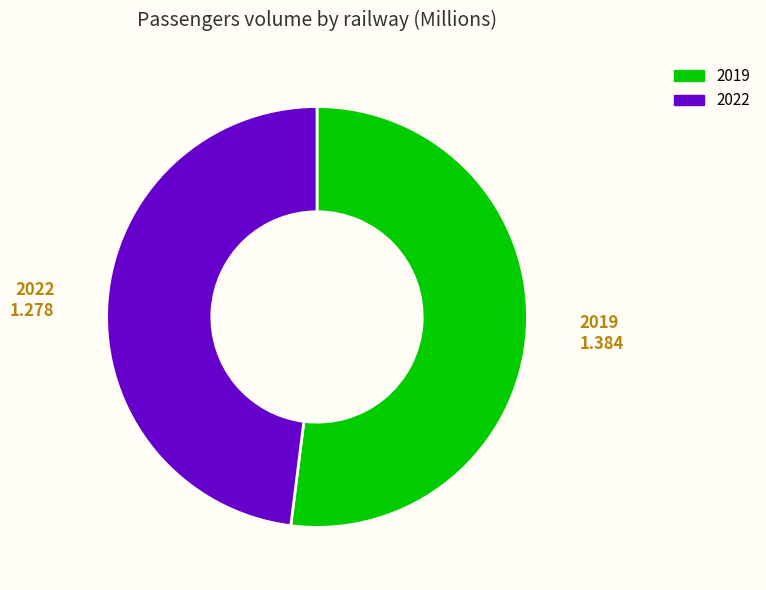

True or false: 2019 accounts for 52% of the total.

True